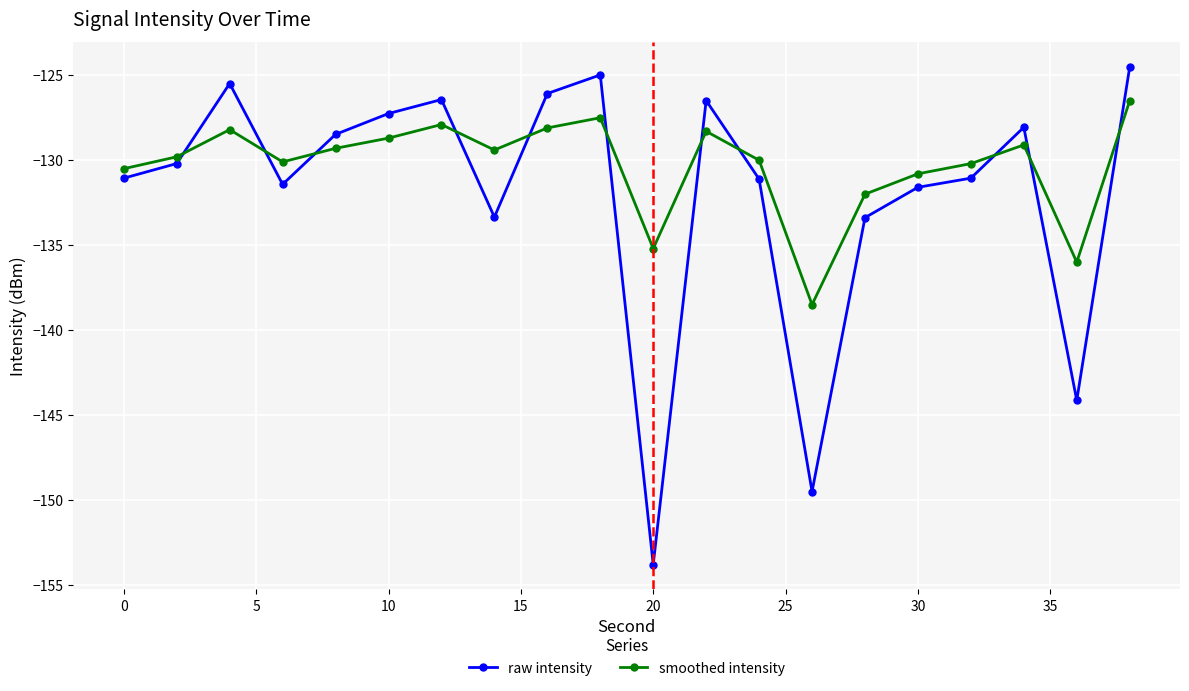

Which series has the largest total across all categories?

smoothed intensity